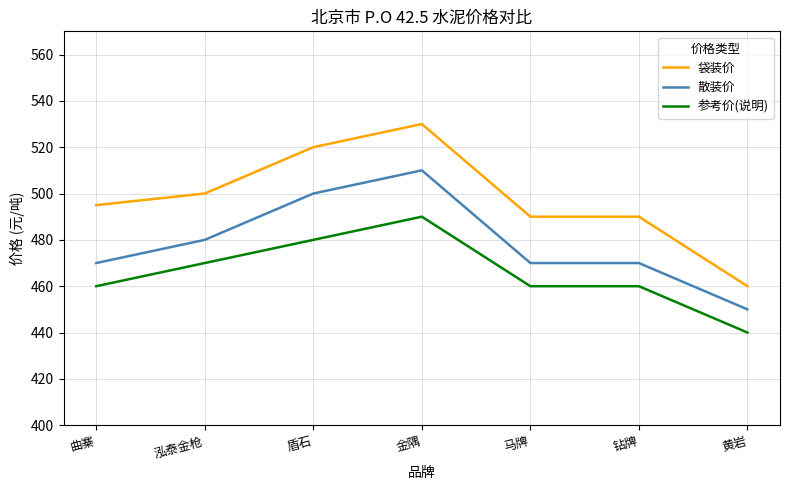

Between 曲寨 and 马牌, which series saw the biggest shift?

袋装价